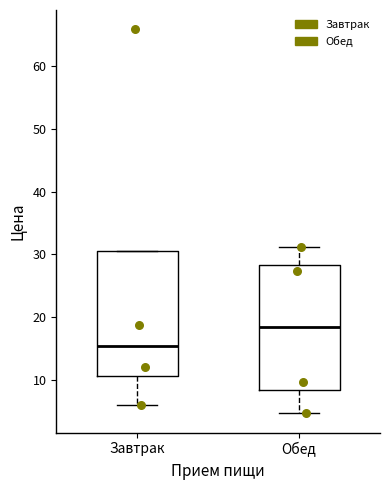

Where is the upper edge of the box for Обед on the y-axis? The values are not printed on the chart, so give them approximately, as read against the axis.

28